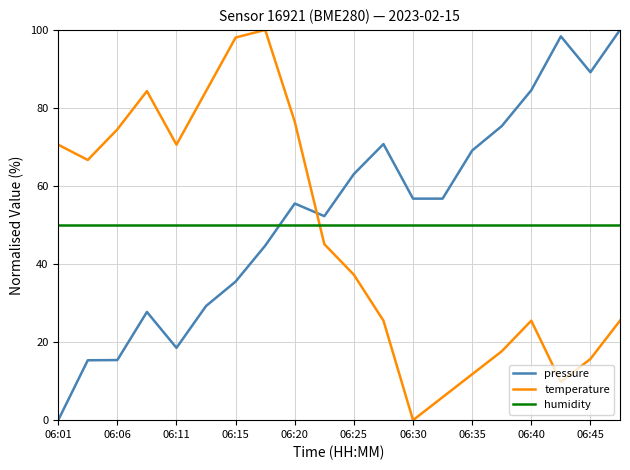

True or false: temperature and pressure intersect in this chart.

True